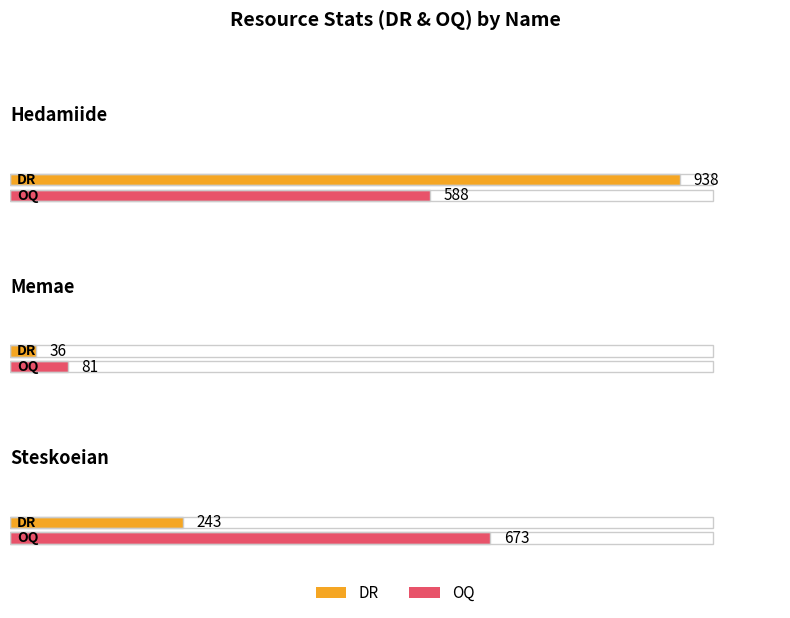

What is the average value of the DR series?

406